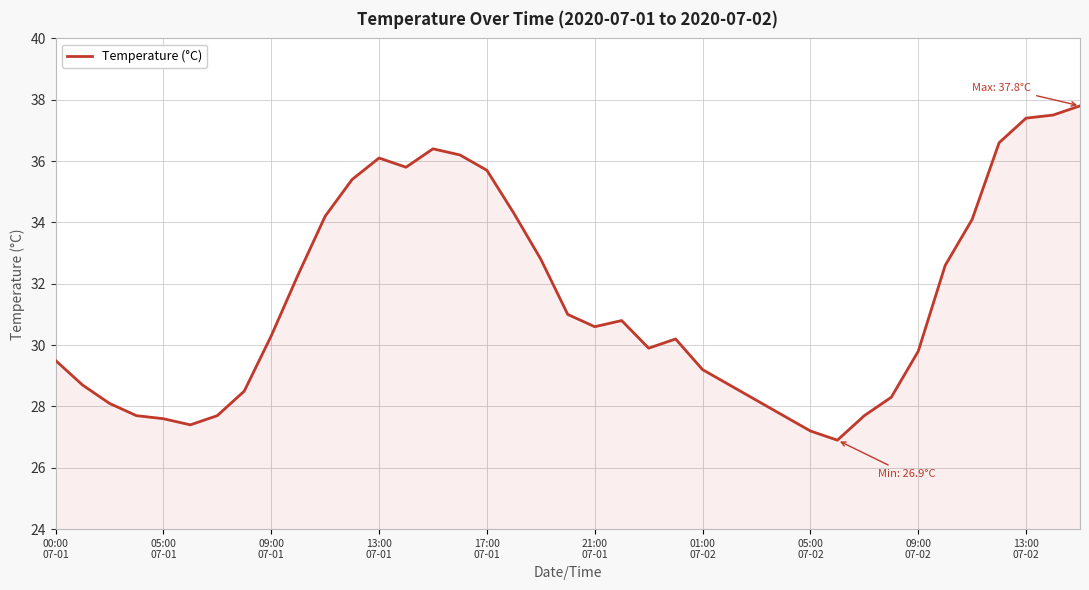

What is the minimum value shown in the chart?

26.9